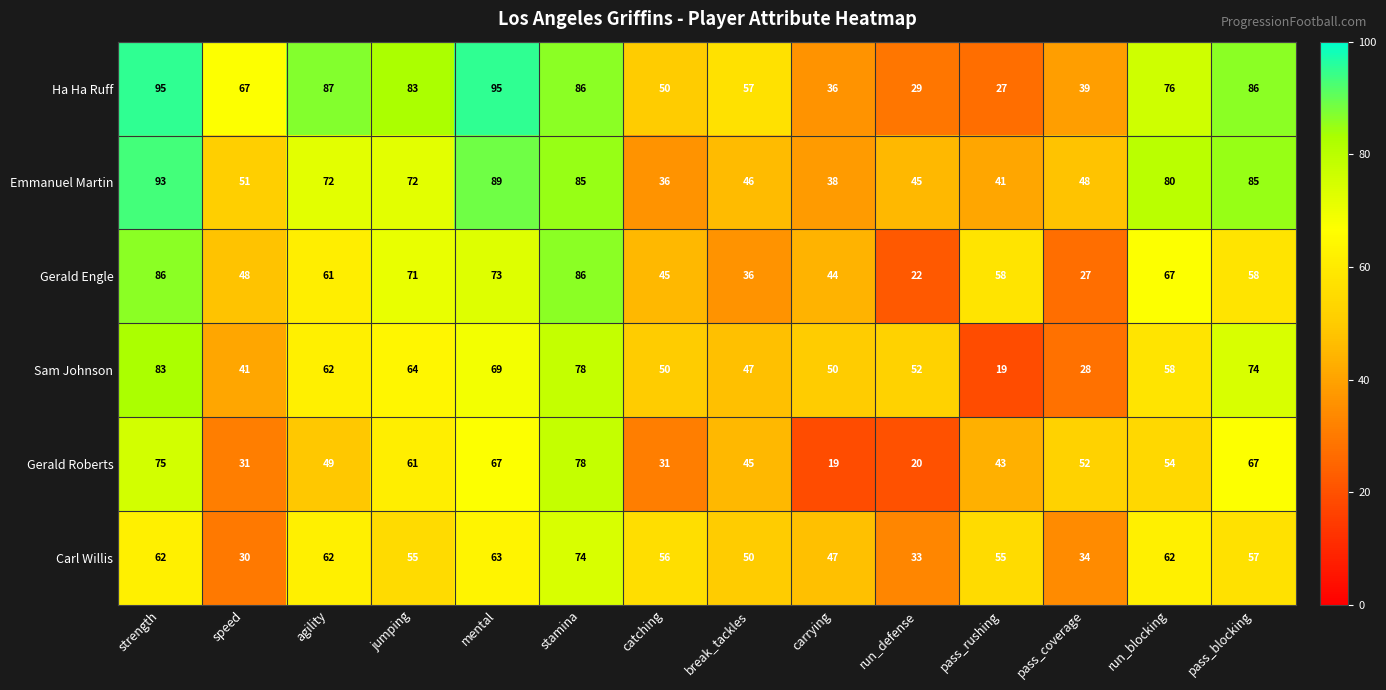

Between run_defense and pass_rushing, which series saw the biggest shift?

Gerald Engle